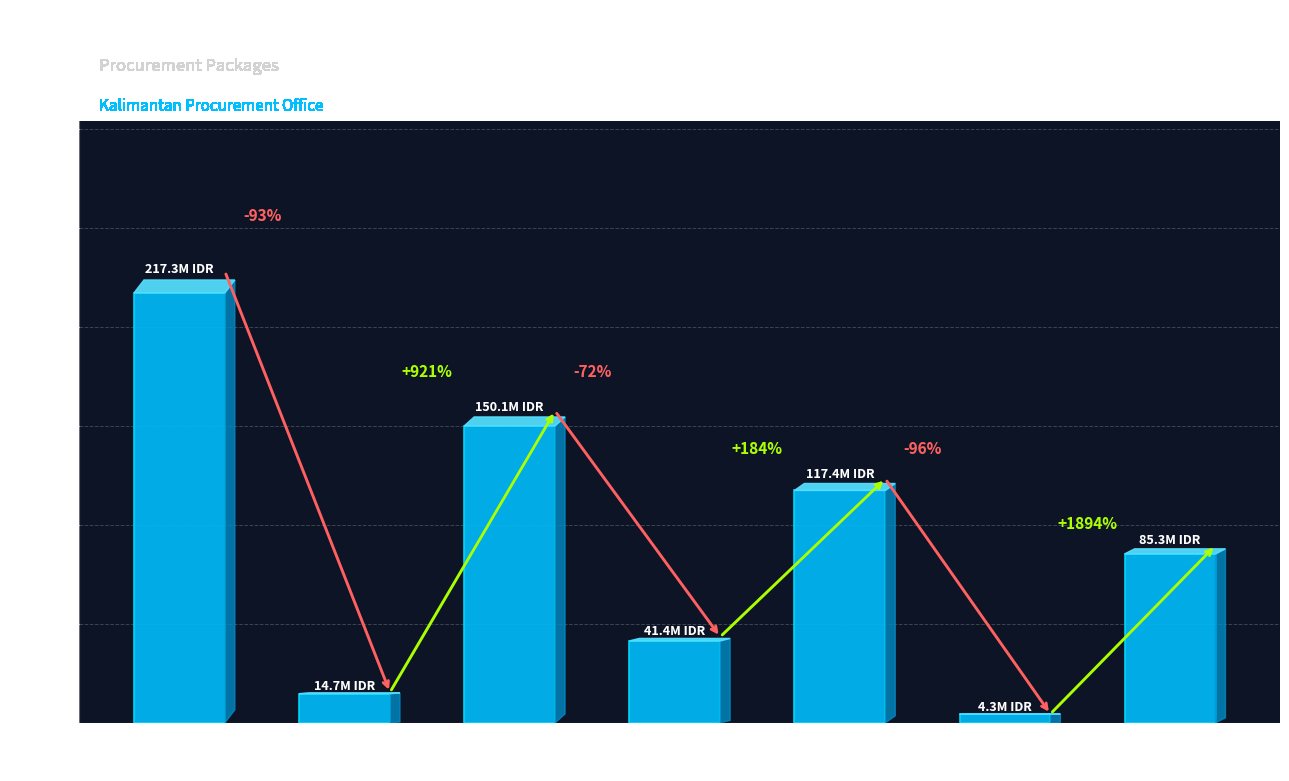

What is the label of the 1st bar from the right?

Badan Keuangan
& Aset Daerah
(Honorarium)